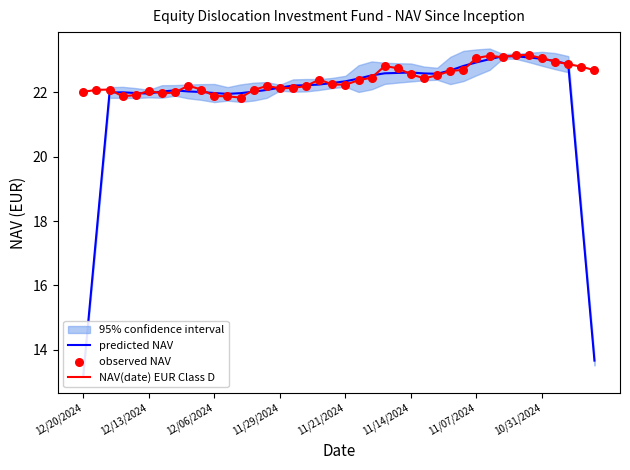

True or false: NAV(date) EUR Class D has a value of 22.0 at 12/20/2024.

True